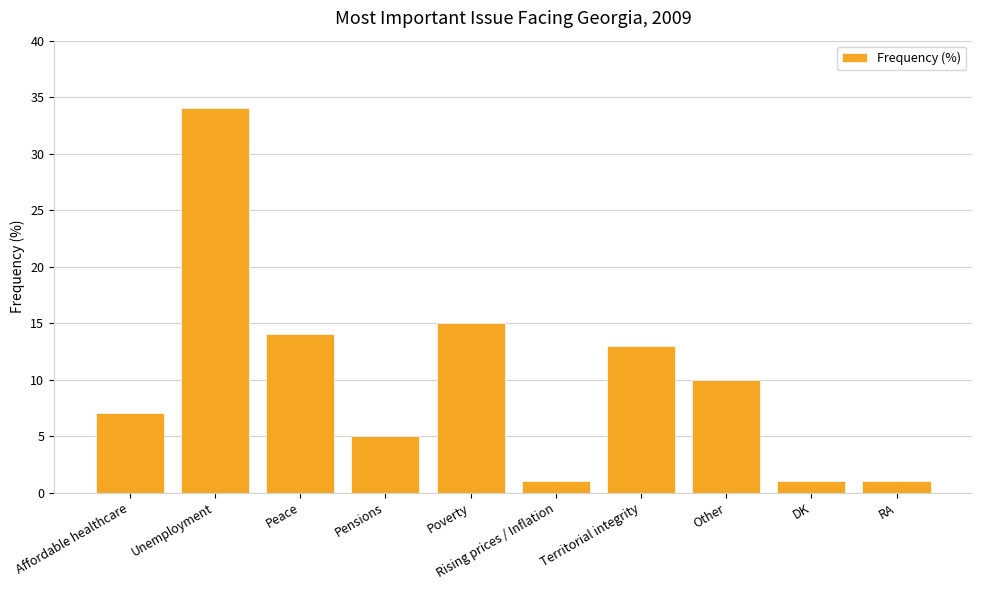

What is the change in value from Unemployment to Territorial integrity?

-21